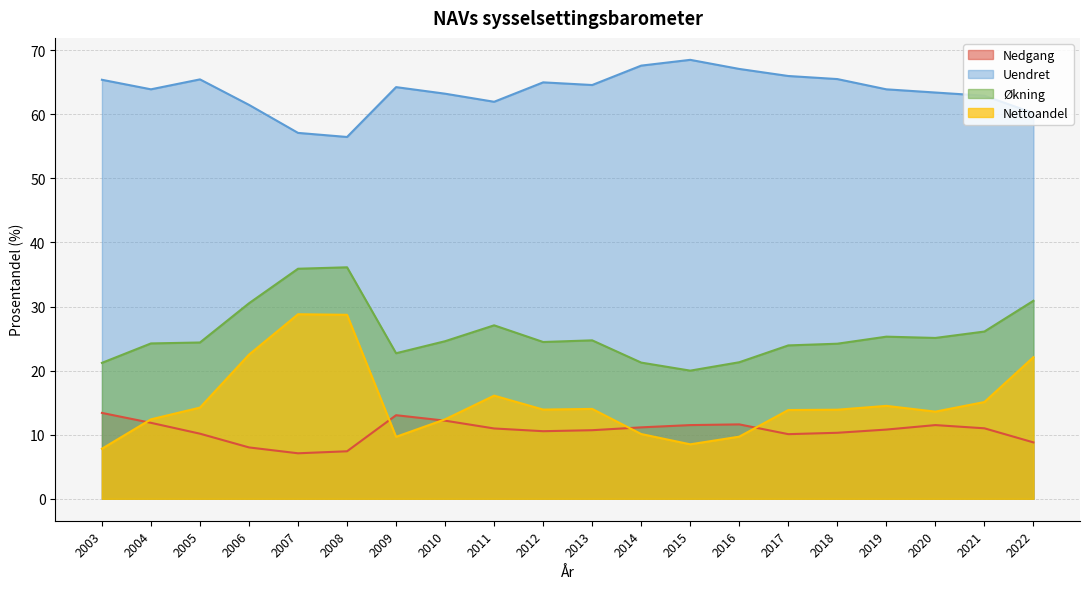

What is the total value across all series at 2015?

108.5